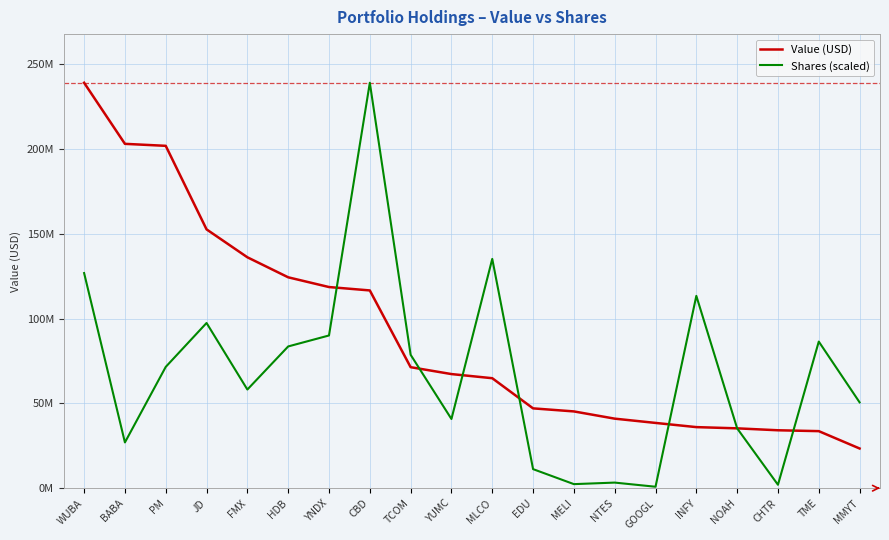

Reading left to right, extract all data points from this chart.

Value (USD): 239120000.0	203097000.0	201920000.0	152651000.0	136192000.0	124380000.0	118638000.0	116638000.0	71371000.0	67307000.0	64865000.0	47080000.0	45281000.0	41014000.0	38497000.0	36022000.0	35299000.0	34161000.0	33651000.0	23415000.0
Shares (scaled): 126881533.7	26997192.5	71545751.6	97439797.1	58185707.9	83605037.2	90073669.0	239120000.0	78680868.1	40816441.3	135233234.9	11244566.8	2395916.9	3303469.4	856495.3	113427518.8	35287754.3	2024090.8	86474868.9	50634015.9